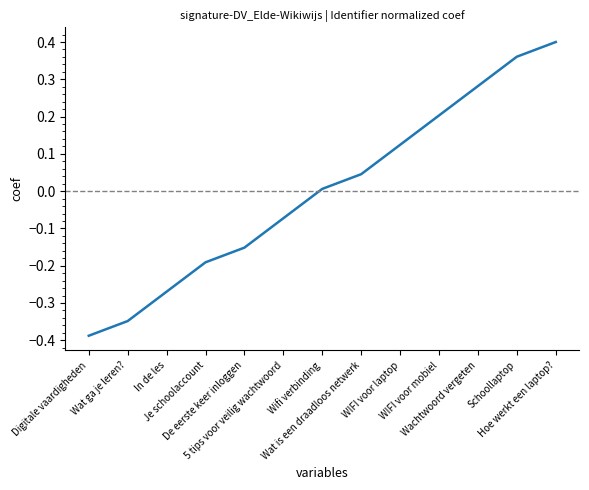

What is the difference between the maximum and minimum values?

0.8